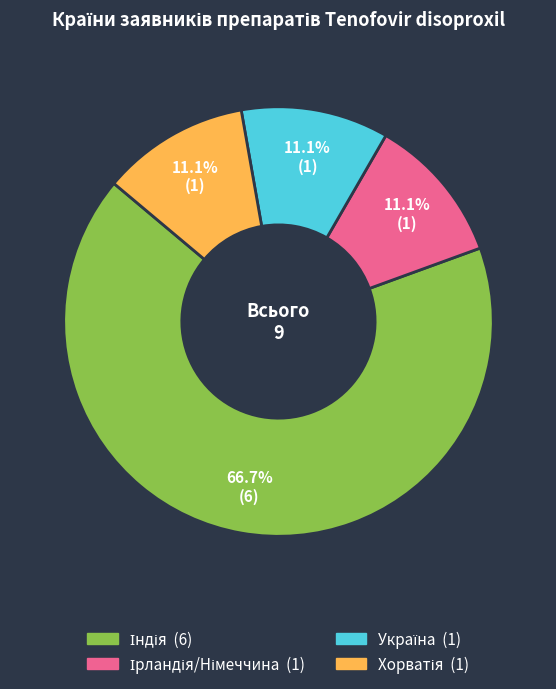

Is there a majority slice in this chart?

Yes